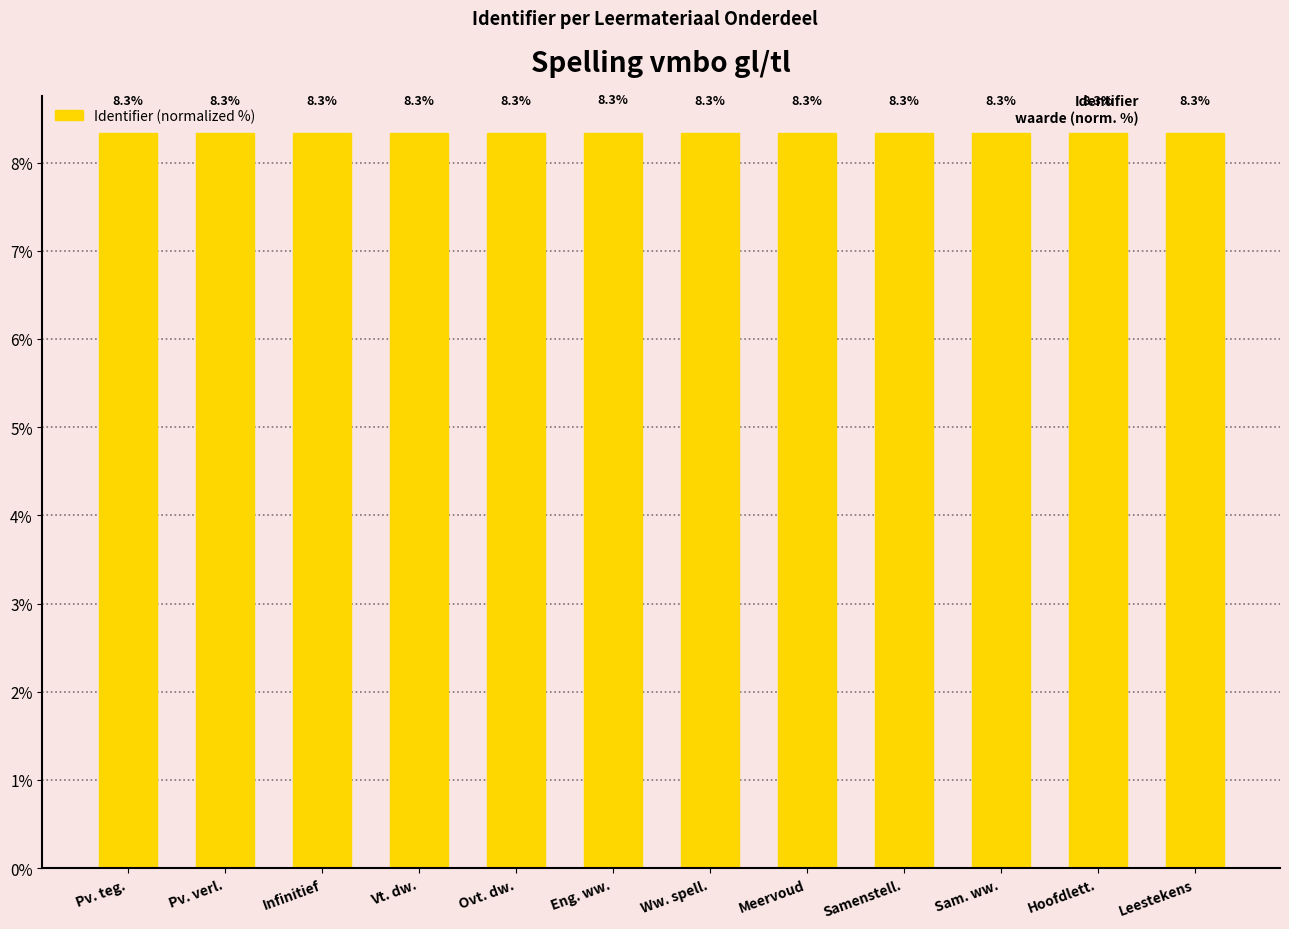

Are the bars horizontal?

No